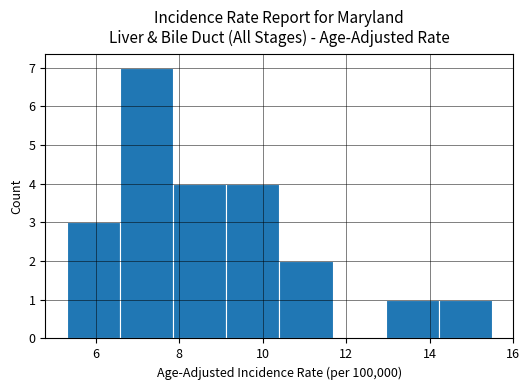

What is the height of the bar covering 9.2 to 10.4 on the x-axis? Neither the bar edges nor the heights are printed on the chart, so give them approximately, as read against the axes.

4